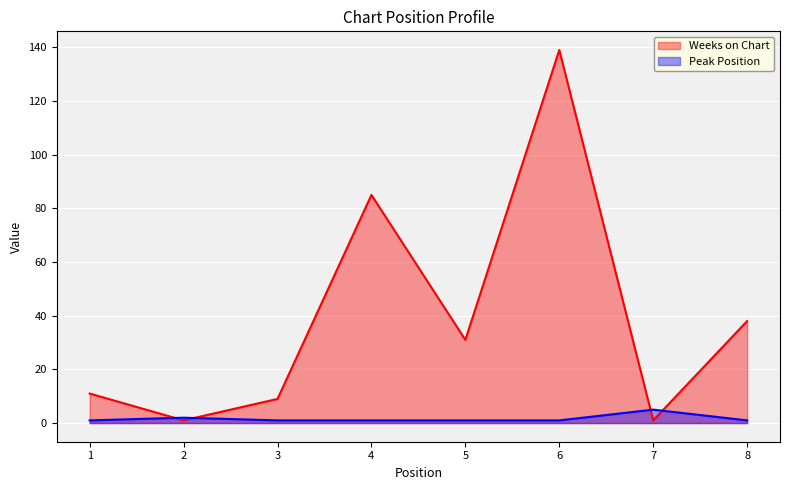

Where is the first local maximum for Weeks on Chart?

4